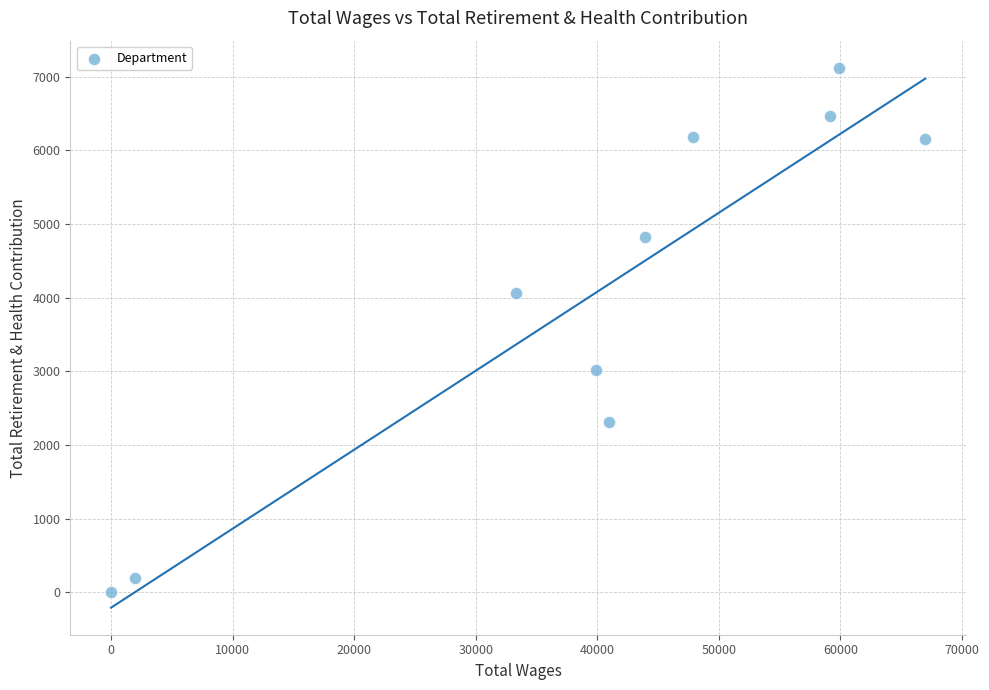

What is the average Y value?

4036